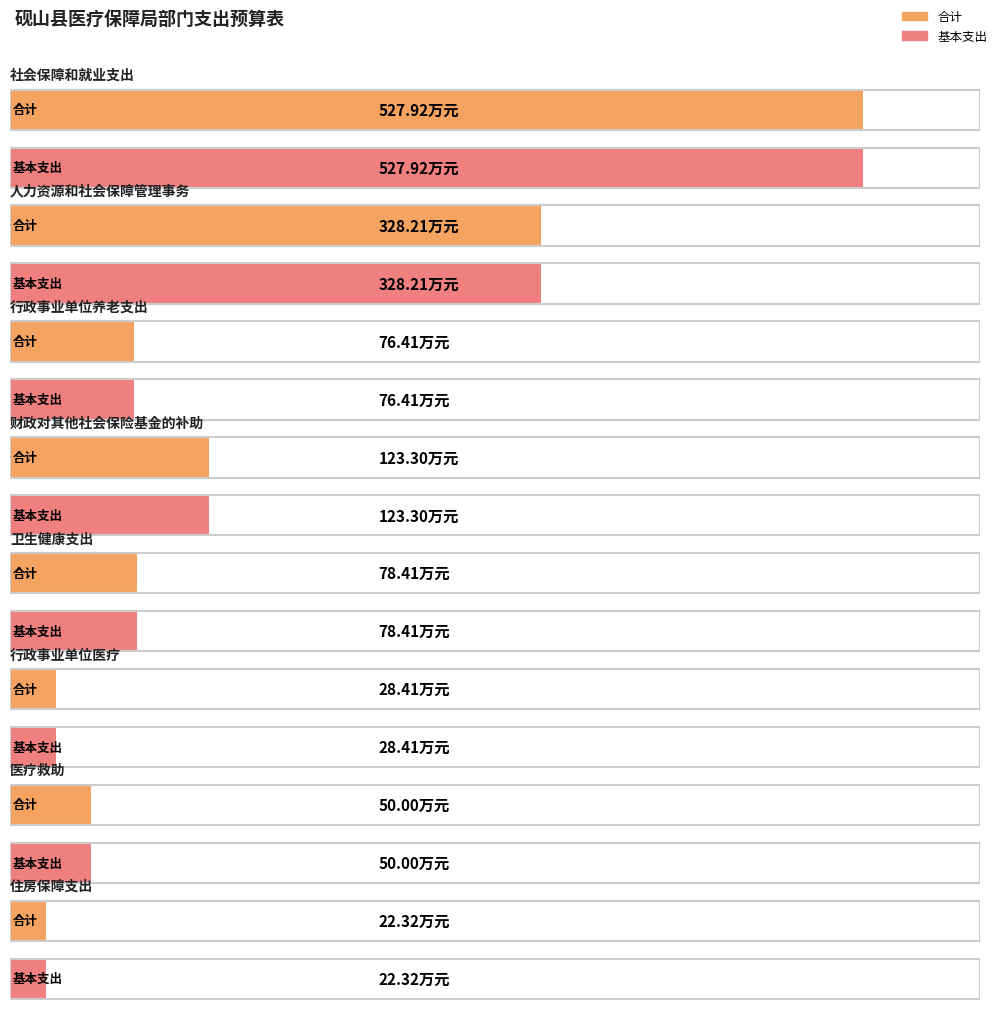

The value of 基本支出 at 行政事业单位医疗 is 7.5. True or false?

False